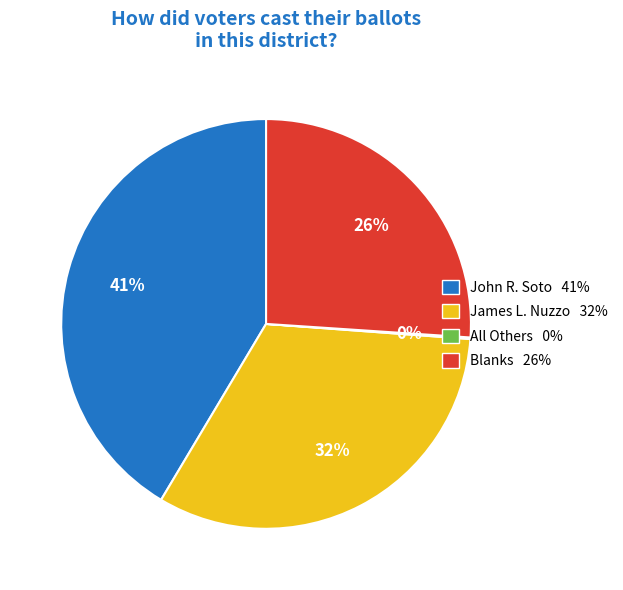

Which slice is the largest?

John R. Soto